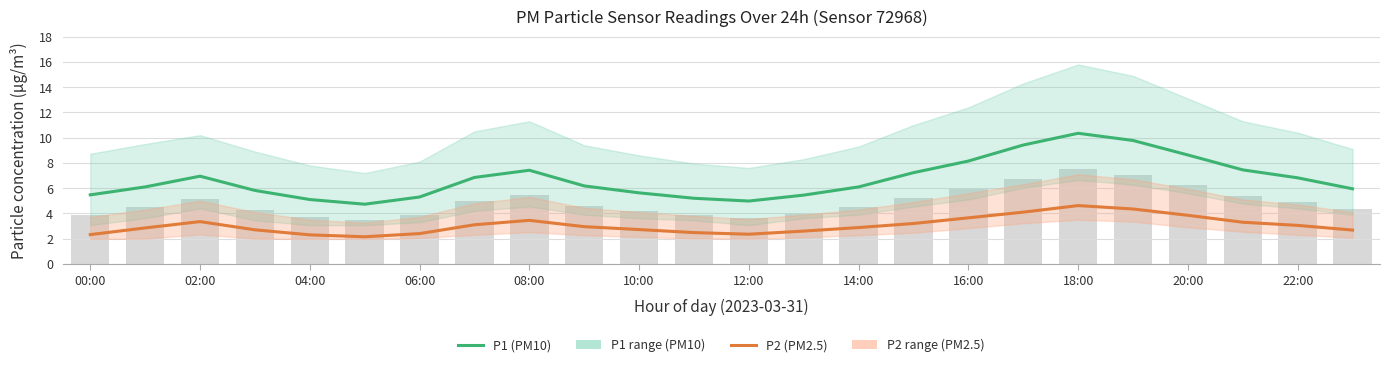

What is the sum of all P1 (PM10) values?

161.1